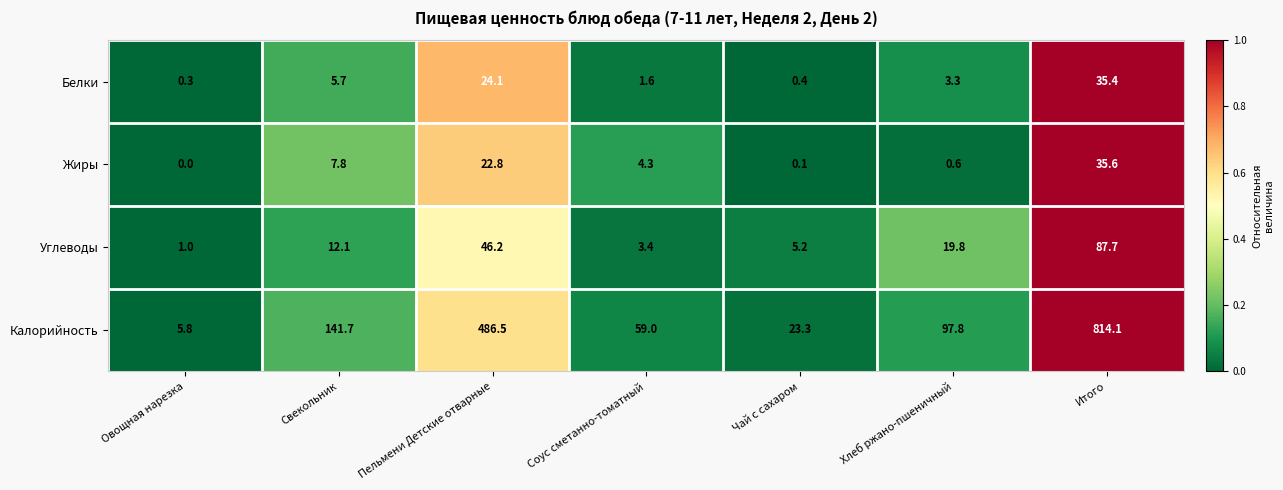

Reading left to right, what are all the values shown in this chart?

Белки: Овощная нарезка=0.3	Свекольник=5.7	Пельмени Детские отварные=24.1	Соус сметанно-томатный=1.6	Чай с сахаром=0.4	Хлеб ржано-пшеничный=3.3	Итого=35.4
Жиры: Овощная нарезка=0.0	Свекольник=7.8	Пельмени Детские отварные=22.8	Соус сметанно-томатный=4.3	Чай с сахаром=0.1	Хлеб ржано-пшеничный=0.6	Итого=35.6
Углеводы: Овощная нарезка=1.0	Свекольник=12.1	Пельмени Детские отварные=46.2	Соус сметанно-томатный=3.4	Чай с сахаром=5.2	Хлеб ржано-пшеничный=19.8	Итого=87.7
Калорийность: Овощная нарезка=5.8	Свекольник=141.7	Пельмени Детские отварные=486.5	Соус сметанно-томатный=59.0	Чай с сахаром=23.3	Хлеб ржано-пшеничный=97.8	Итого=814.1